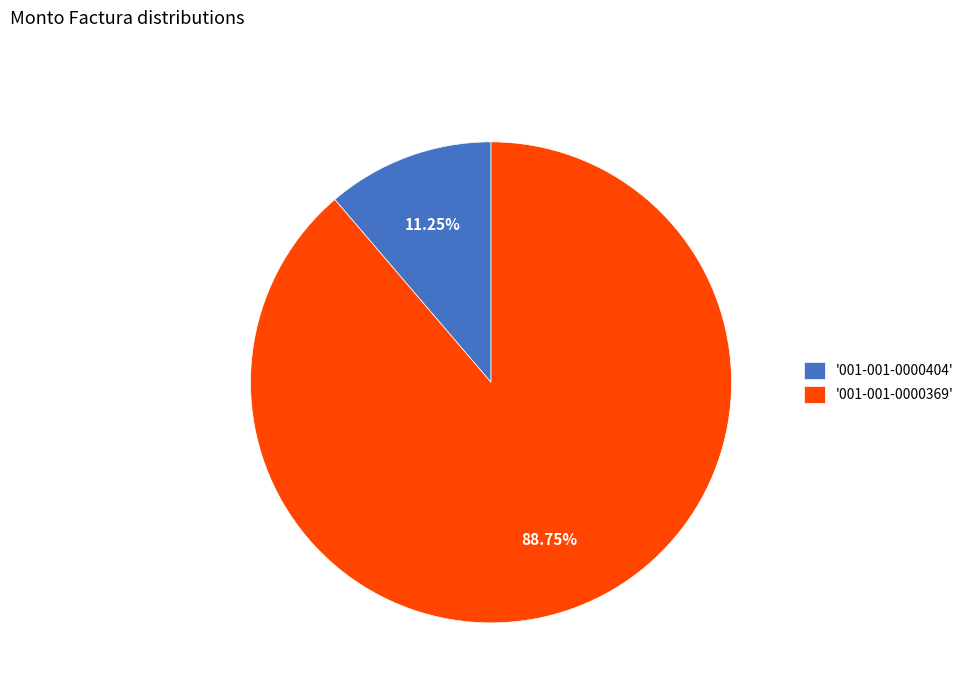

Combined, do '001-001-0000369' and '001-001-0000404' account for over 50%?

Yes